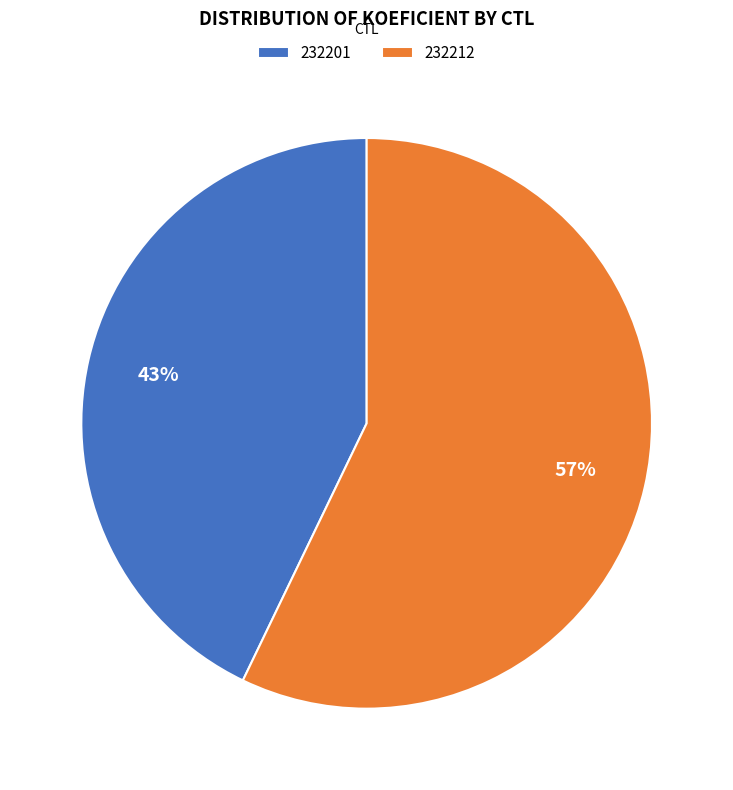

Is 232212 the majority of the pie?

Yes